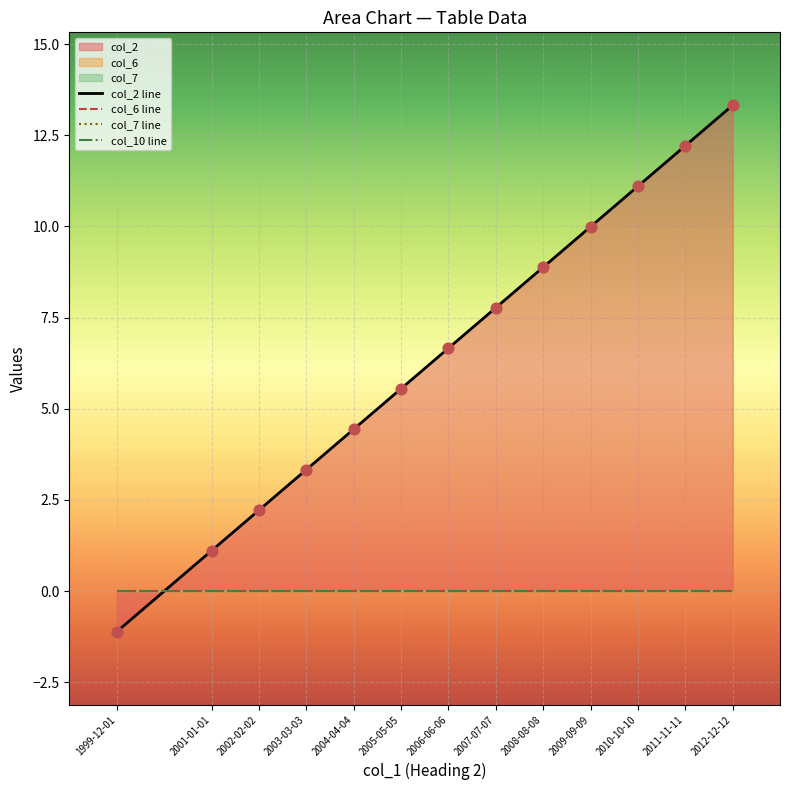

Which series has the largest total across all categories?

col_2 line